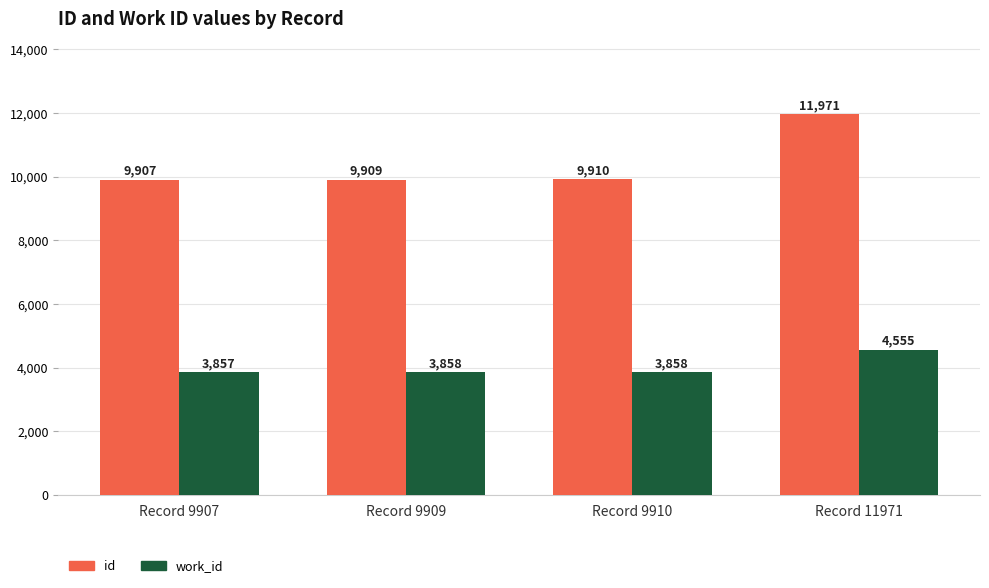

Reading left to right, list all the values displayed in this chart.

id: Record 9907=9907	Record 9909=9909	Record 9910=9910	Record 11971=11971
work_id: Record 9907=3857	Record 9909=3858	Record 9910=3858	Record 11971=4555